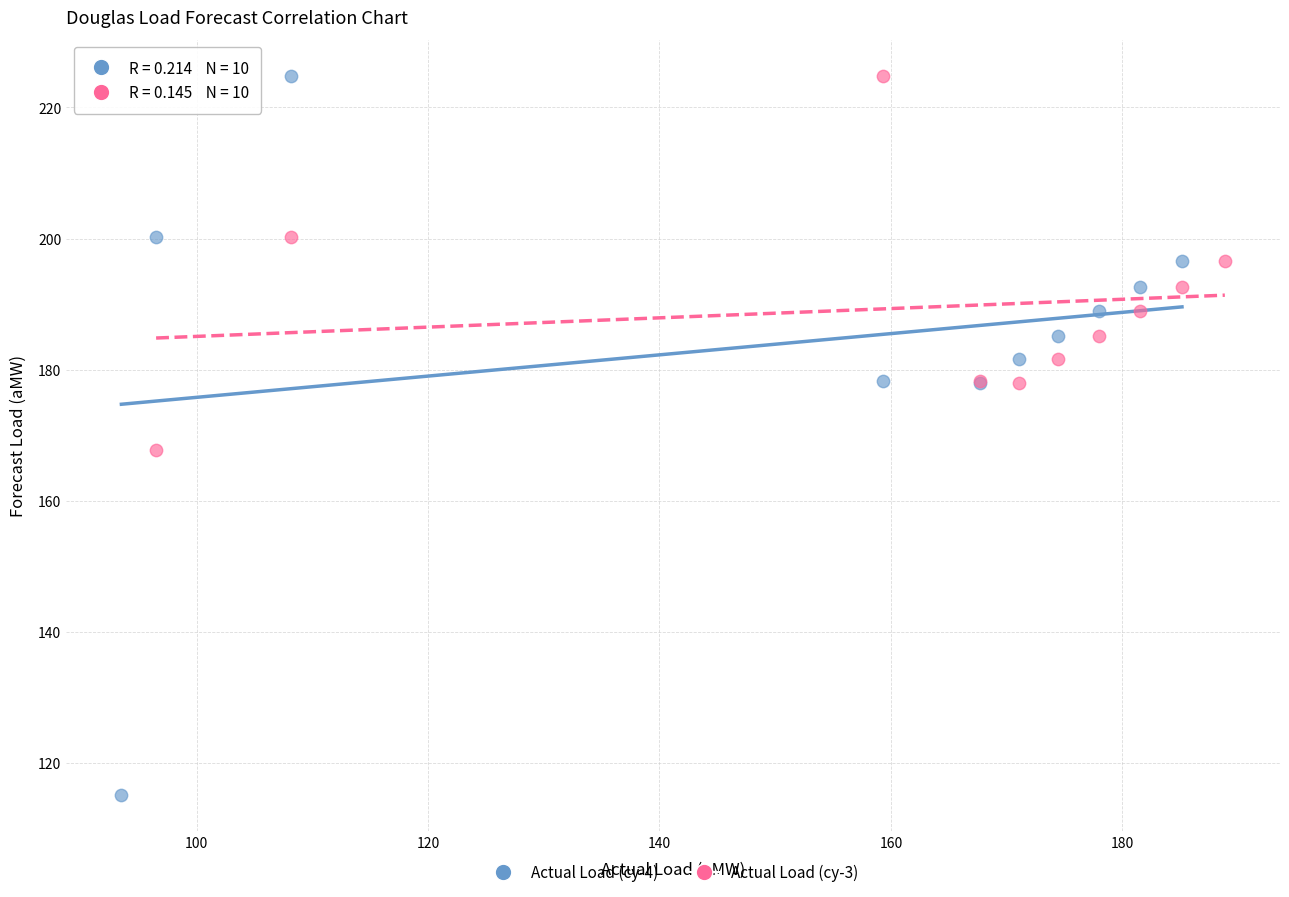

Which series reaches the minimum Y coordinate?

Actual Load (cy-4)